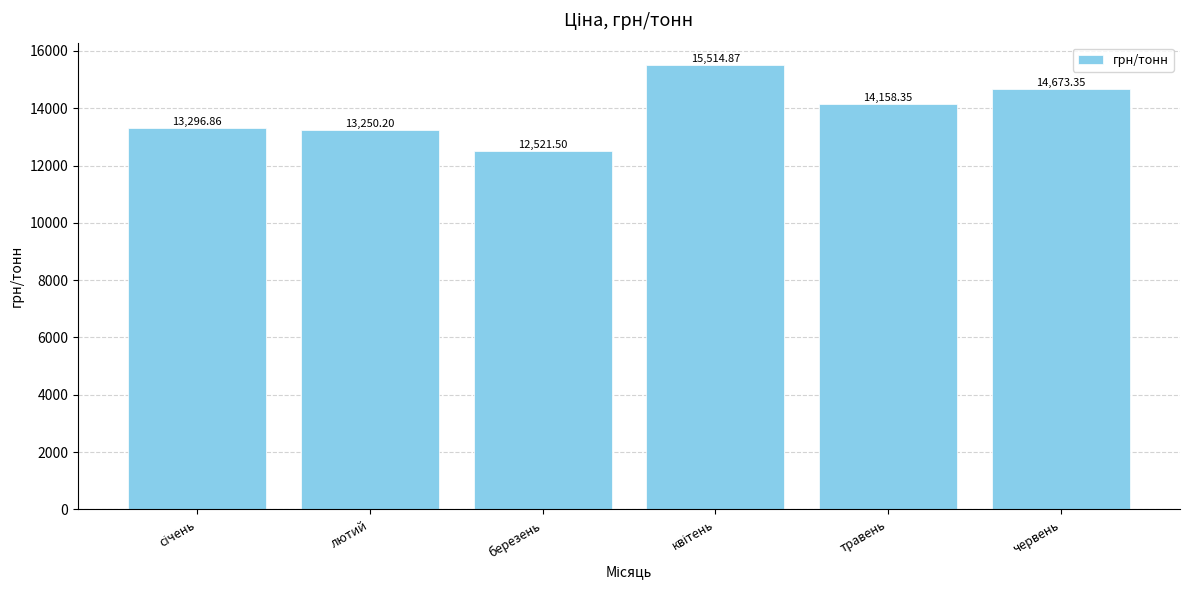

At which label is the value closest to 14018?

травень